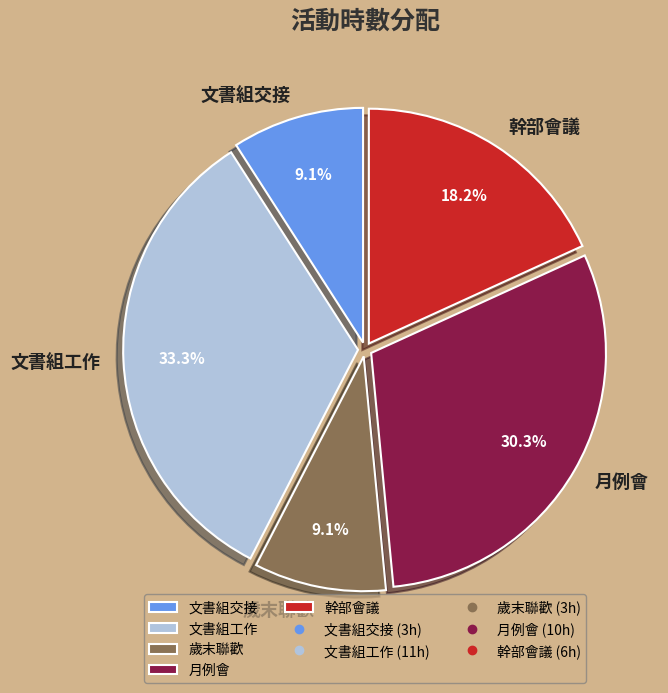

What portion of the pie excludes 歲末聯歡?

90.9%